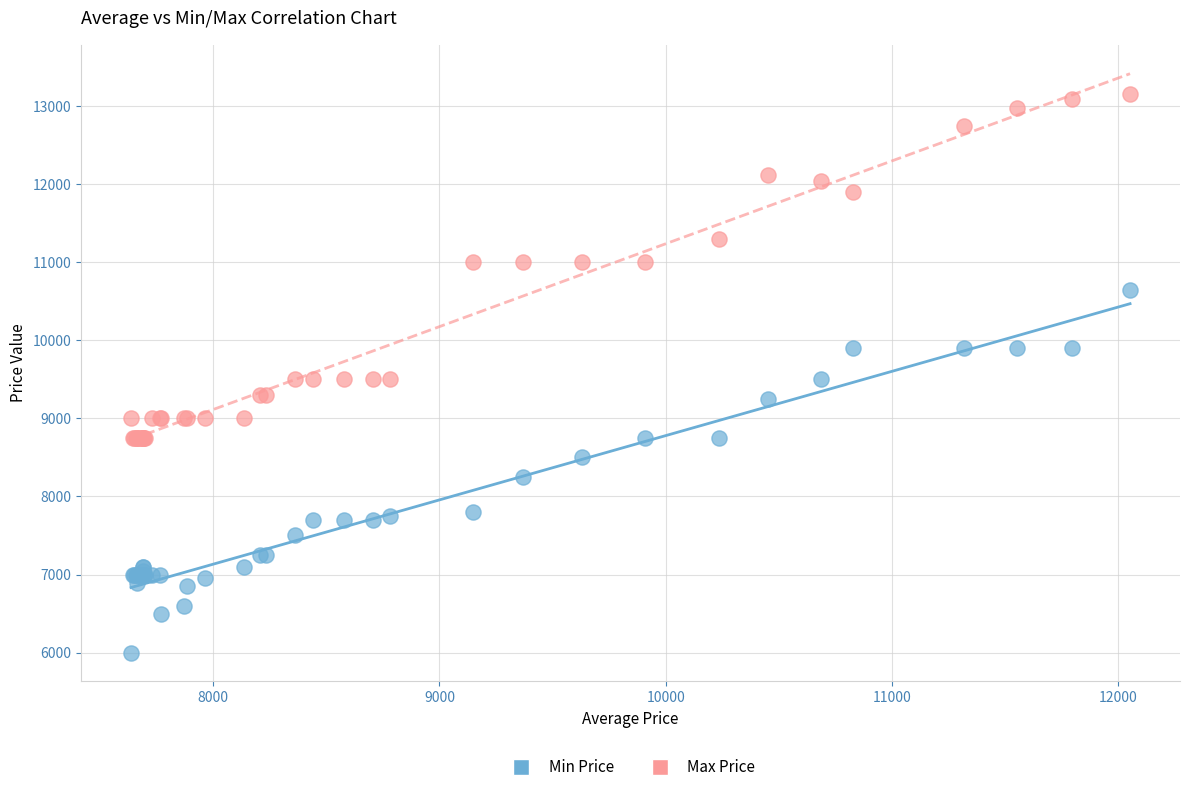

Which series reaches the maximum Y coordinate?

Max Price